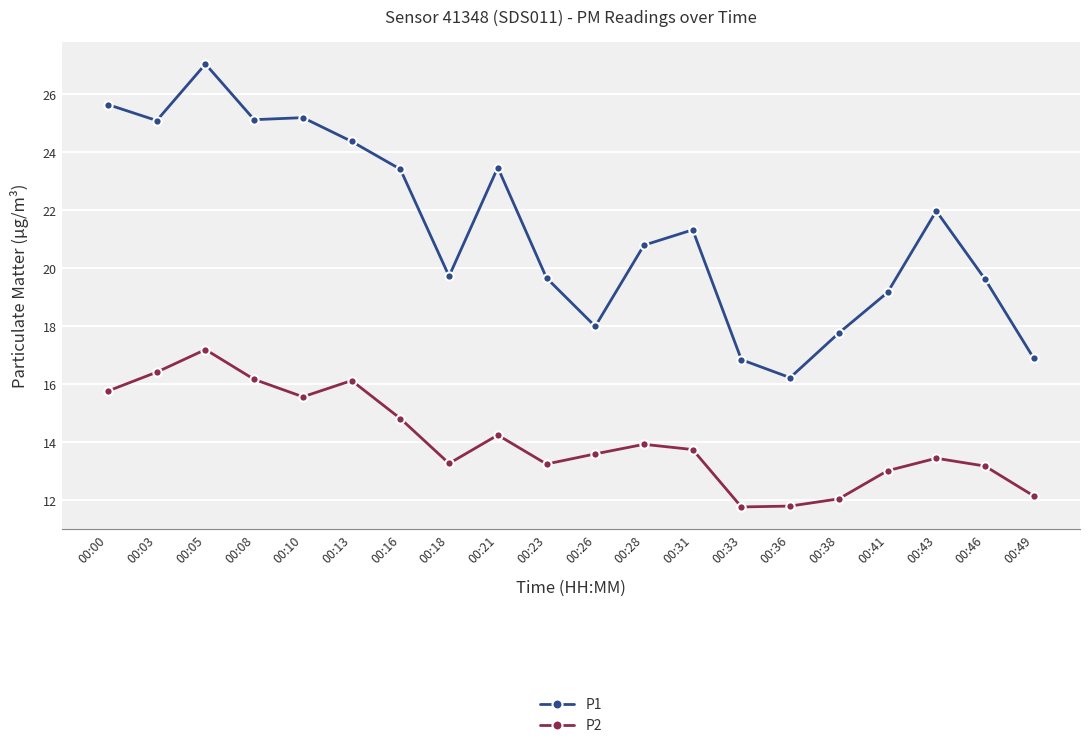

True or false: P1 and P2 intersect in this chart.

False